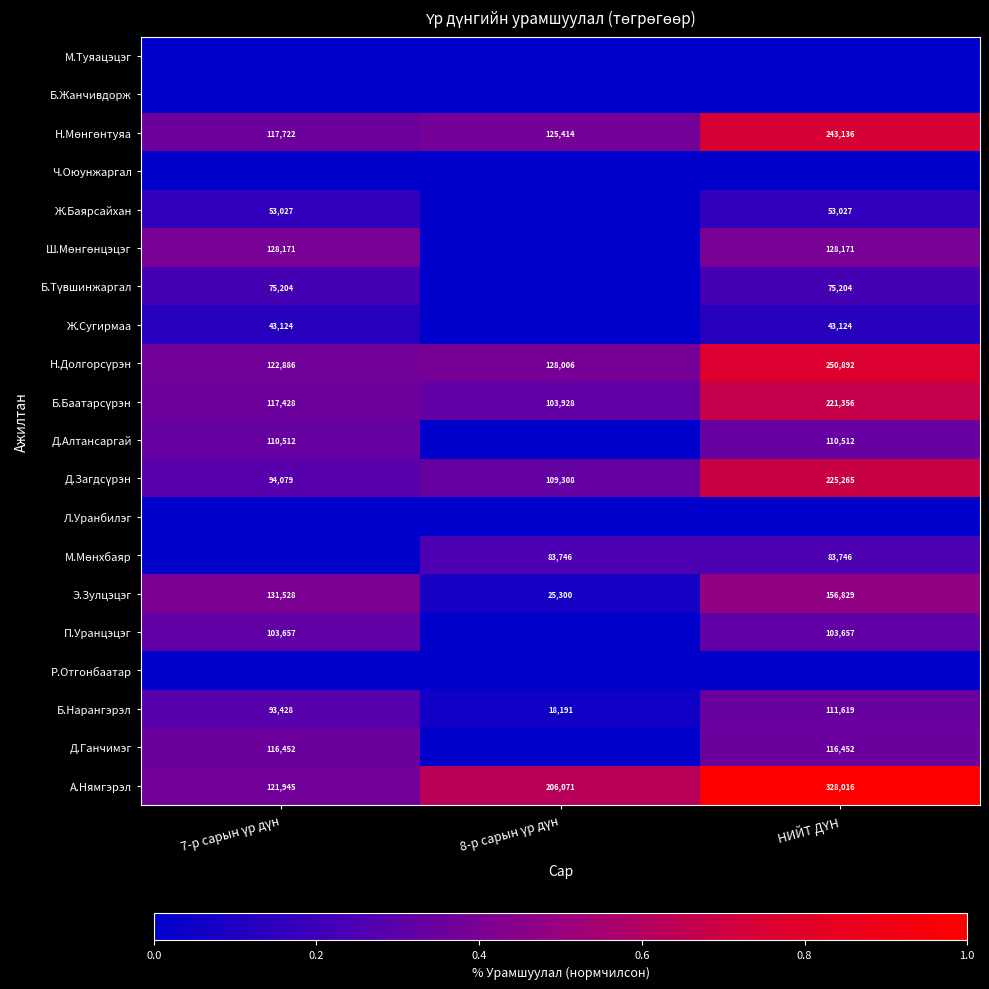

What is the spread (max minus min) of values at 7-р сарын үр дүн?

0.4